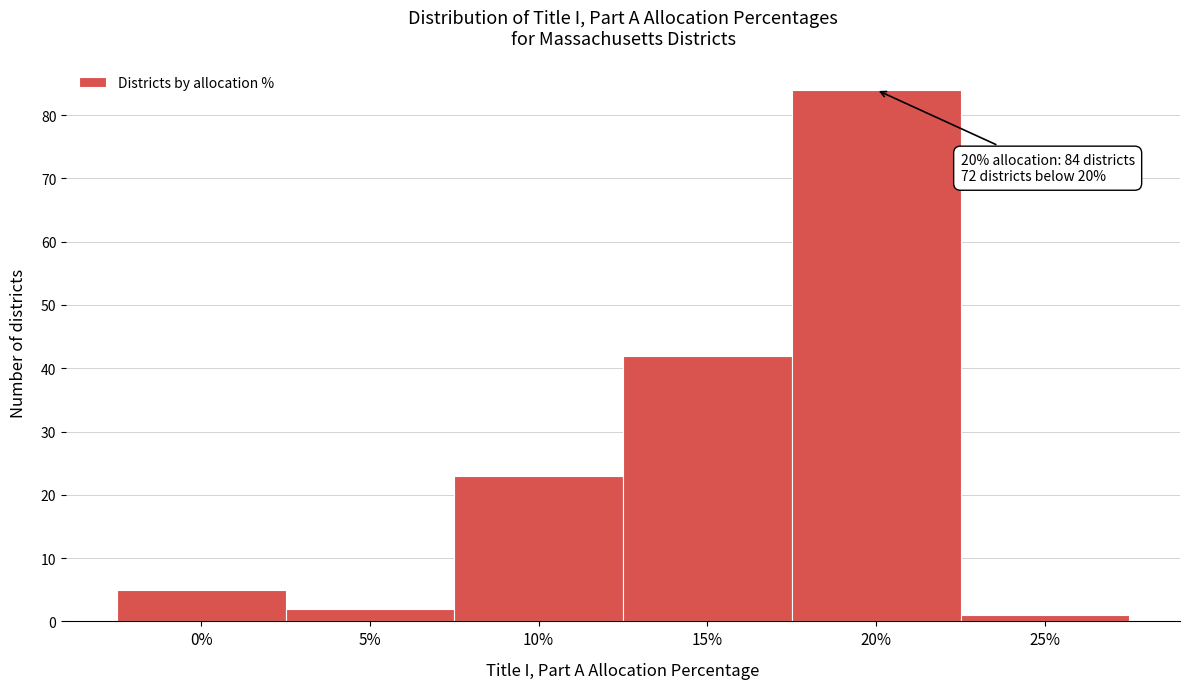

Reading right to left, what are all the values shown in this chart?

25%=1	20%=84	15%=42	10%=23	5%=2	0%=5